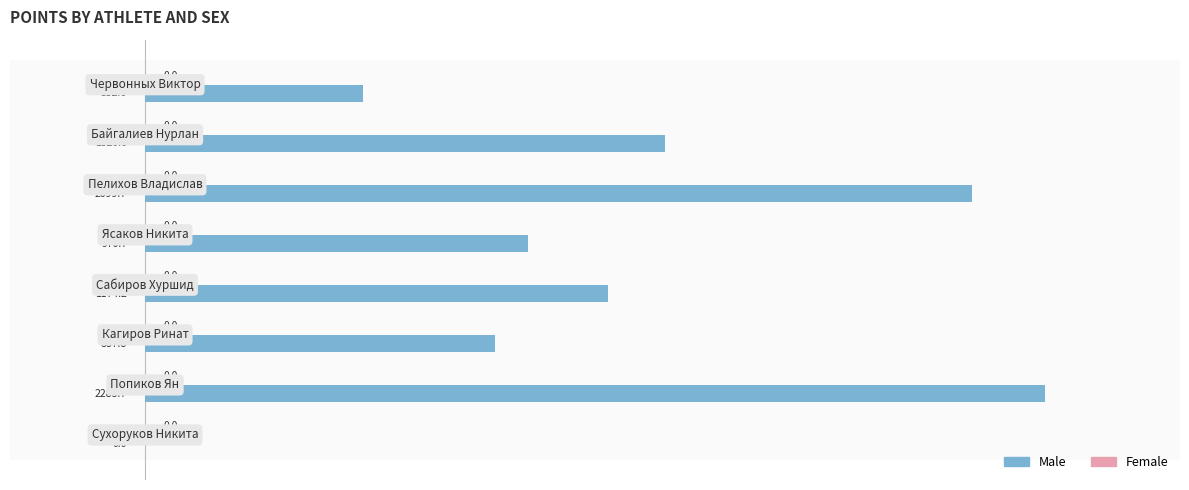

What is the sum of all values?

9289.3